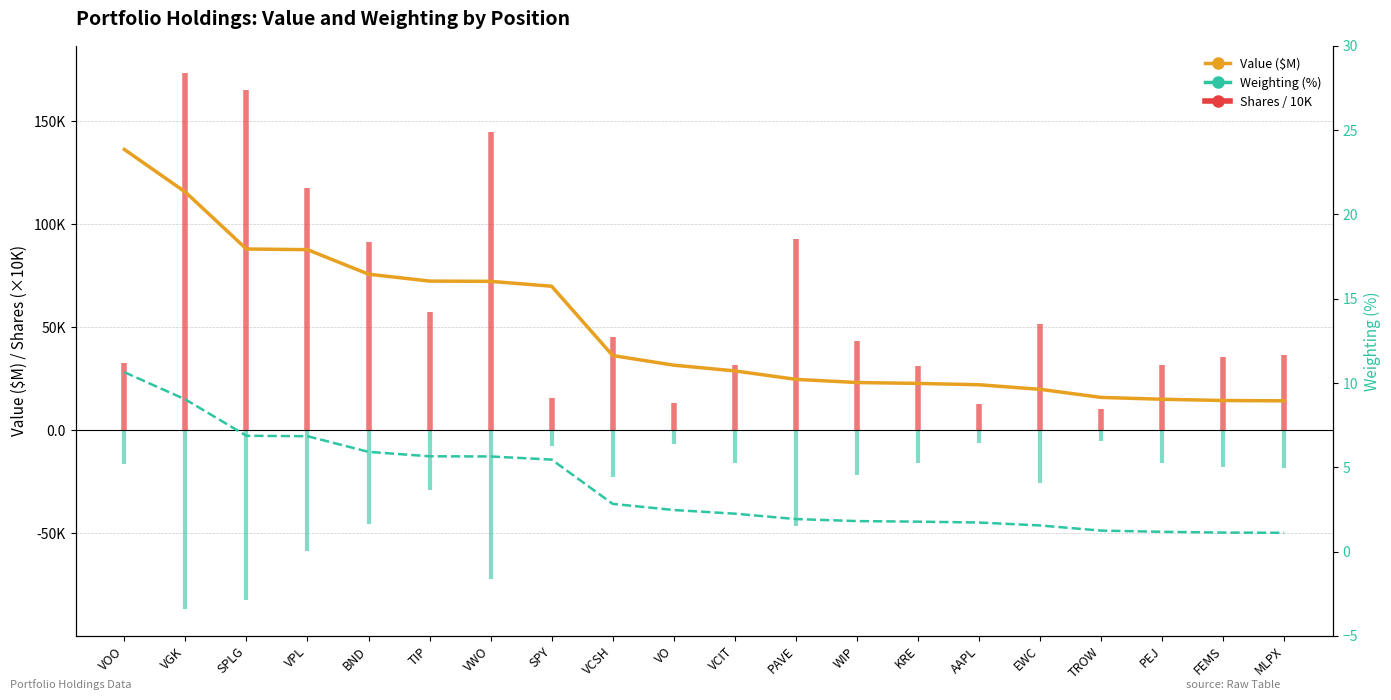

Which series has the largest total across all categories?

Value ($M)